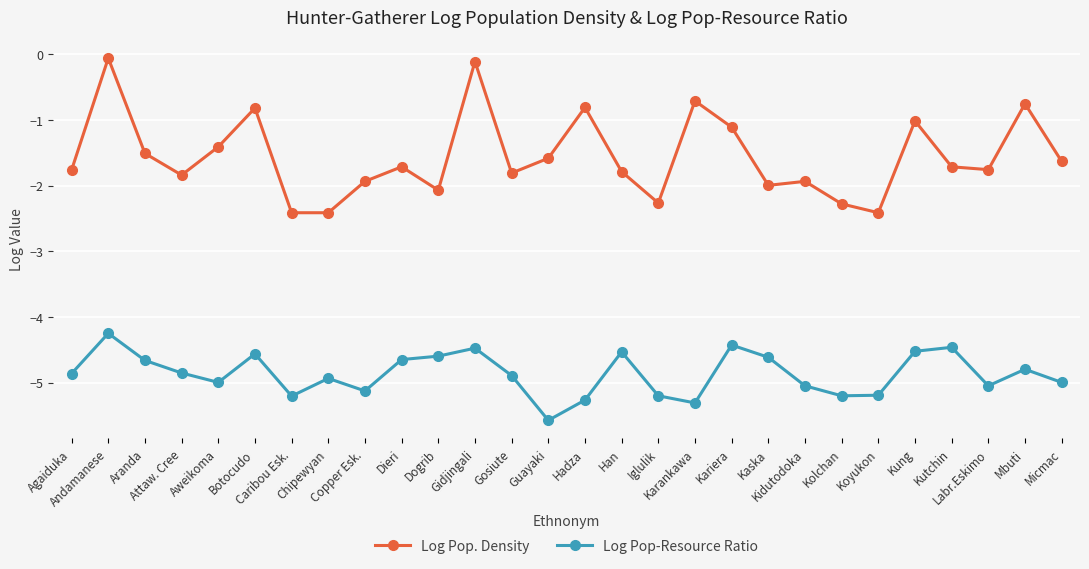

At how many categories does at least one series exceed -3?

28